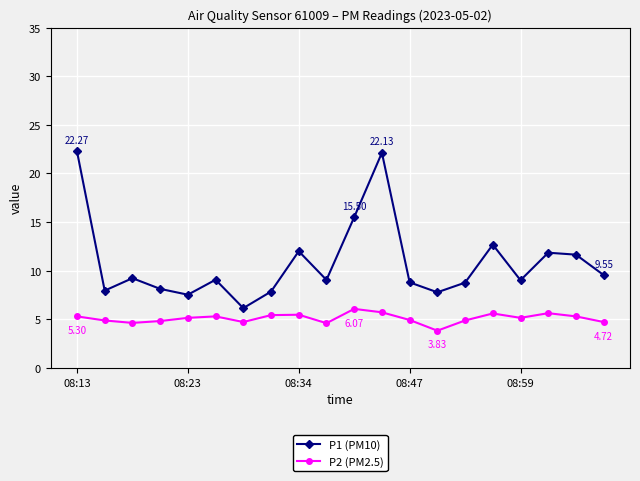

In P2 (PM2.5), how many points are higher than both neighbors (excluding endpoints)?

5